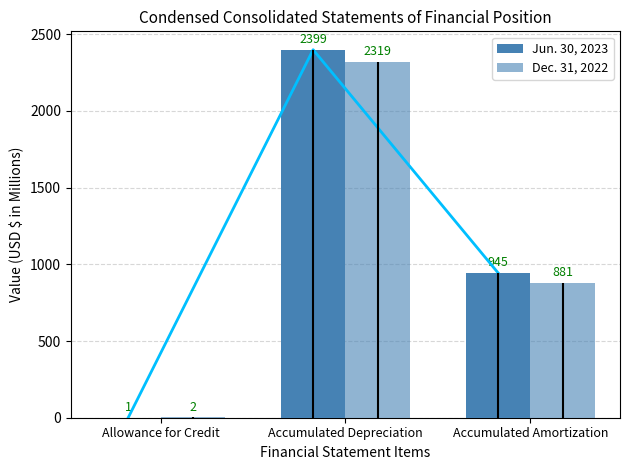

Reading left to right, extract all data points from this chart.

Jun. 30, 2023: Allowance for Credit=1	Accumulated Depreciation=2399	Accumulated Amortization=945
Dec. 31, 2022: Allowance for Credit=2	Accumulated Depreciation=2319	Accumulated Amortization=881